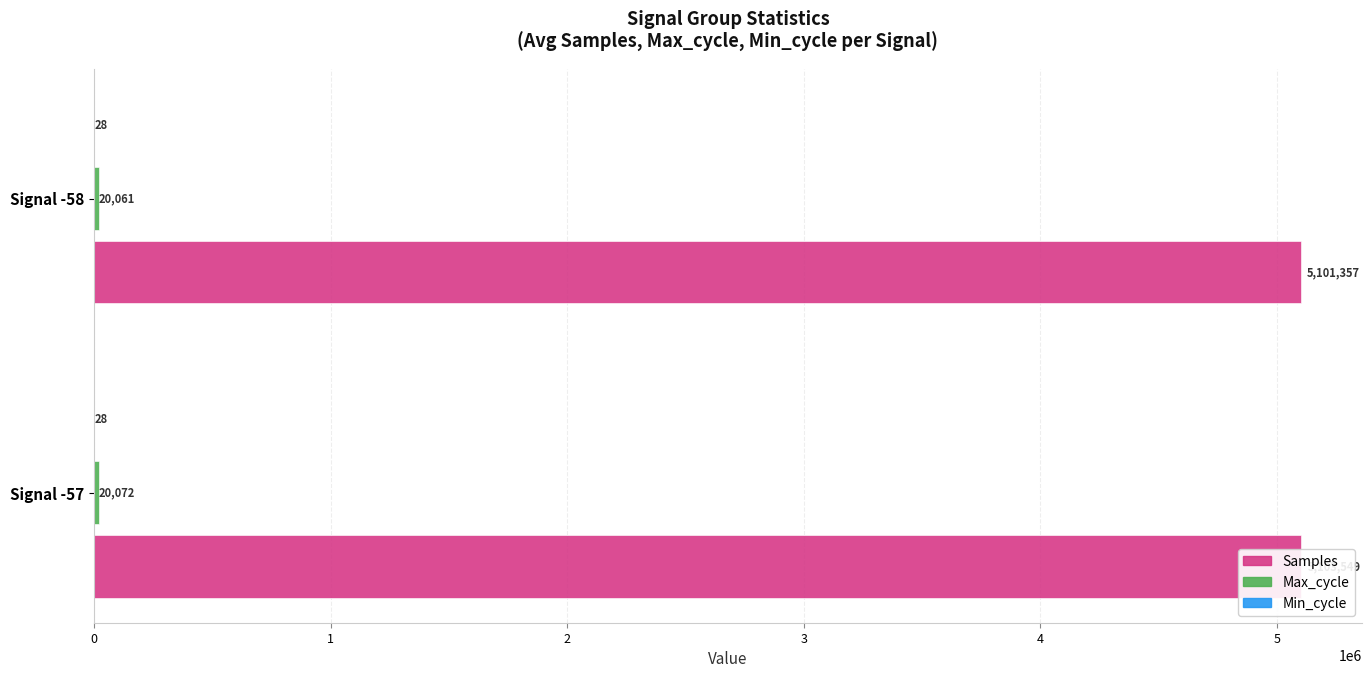

Reading left to right, transcribe all the data shown in this chart.

Samples: 5103549.0	5101357.0
Max_cycle: 20071.9	20060.6
Min_cycle: 0.2	0.2